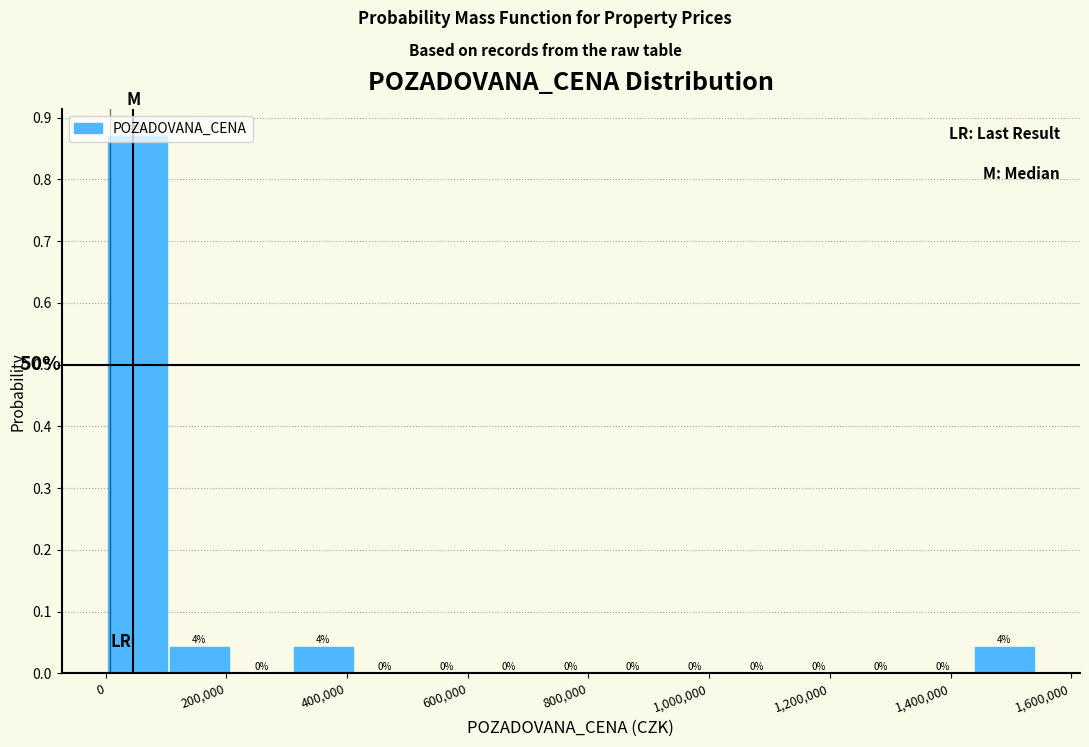

Which range on the x-axis has the tallest bar?

0 to 100000